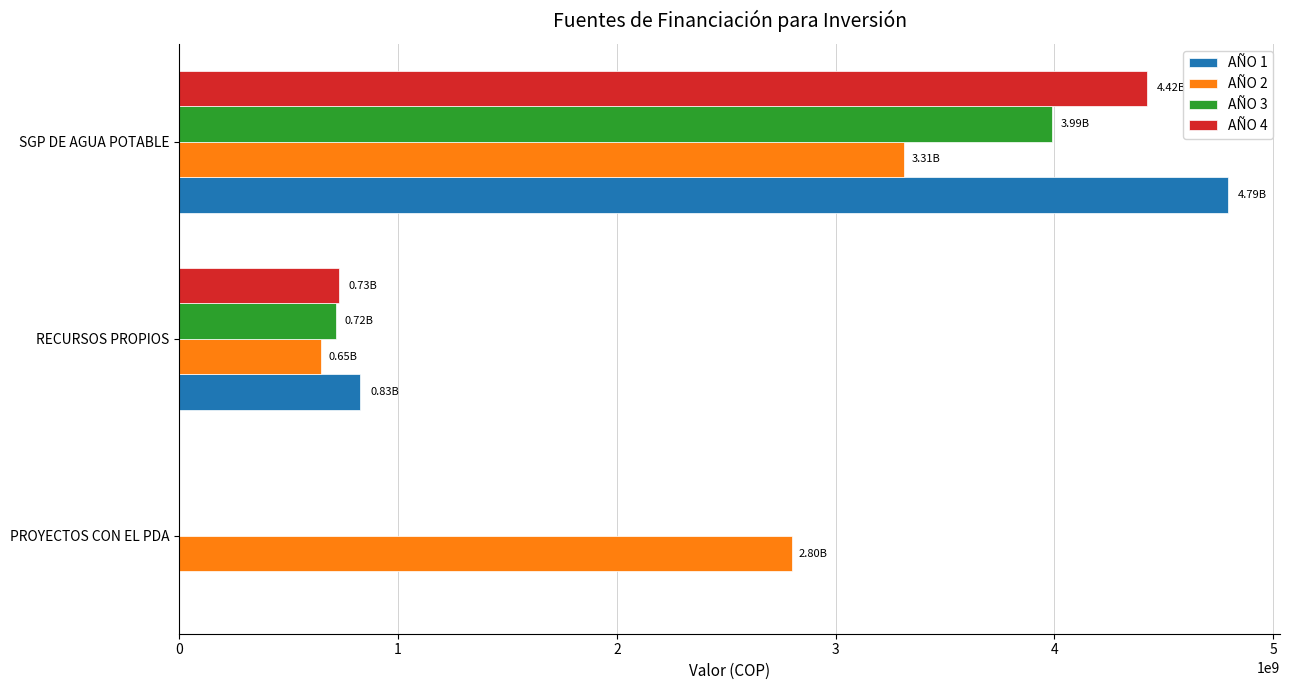

Count the number of categories in the chart.

3